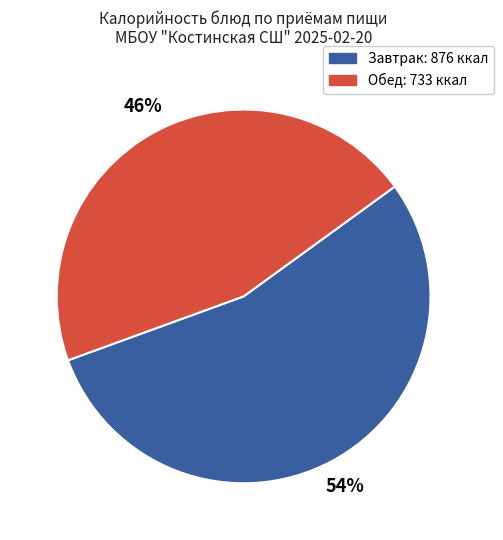

To the nearest percent, what is the average slice percentage?

50%